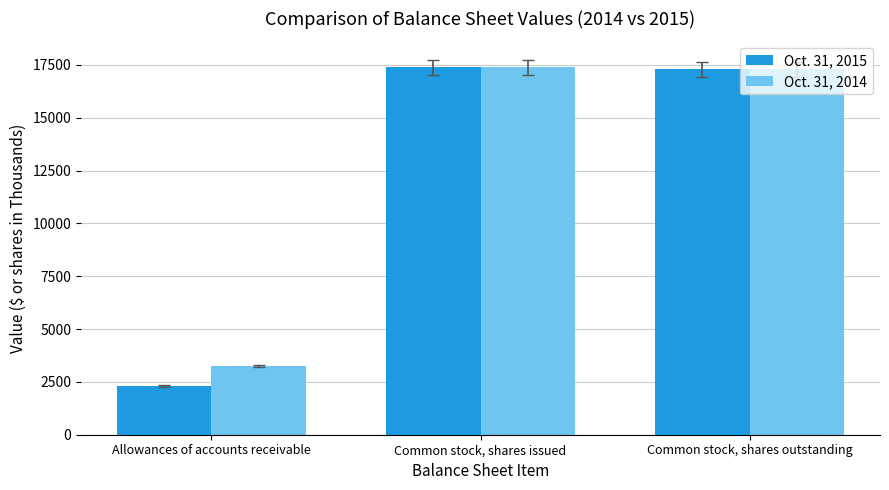

What is the label of the 1st bar from the right?

Common stock, shares outstanding